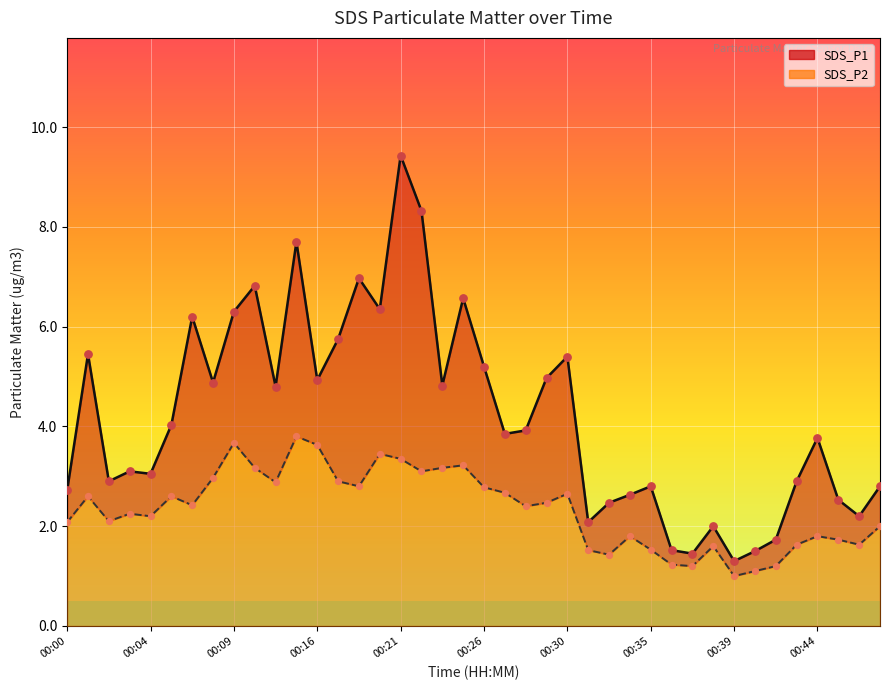

Is the value of SDS_P1 at 00:00 greater than the value of SDS_P2 at 13?

No